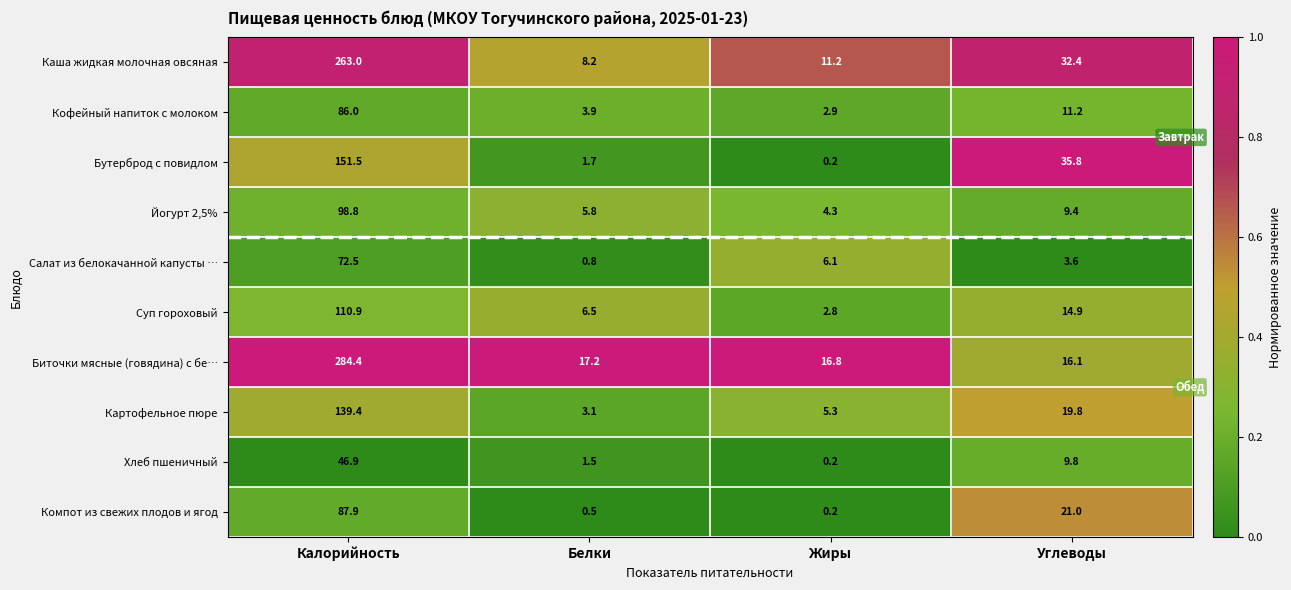

What is the lowest value of the Биточки мясные (говядина) с бе… series?

16.1